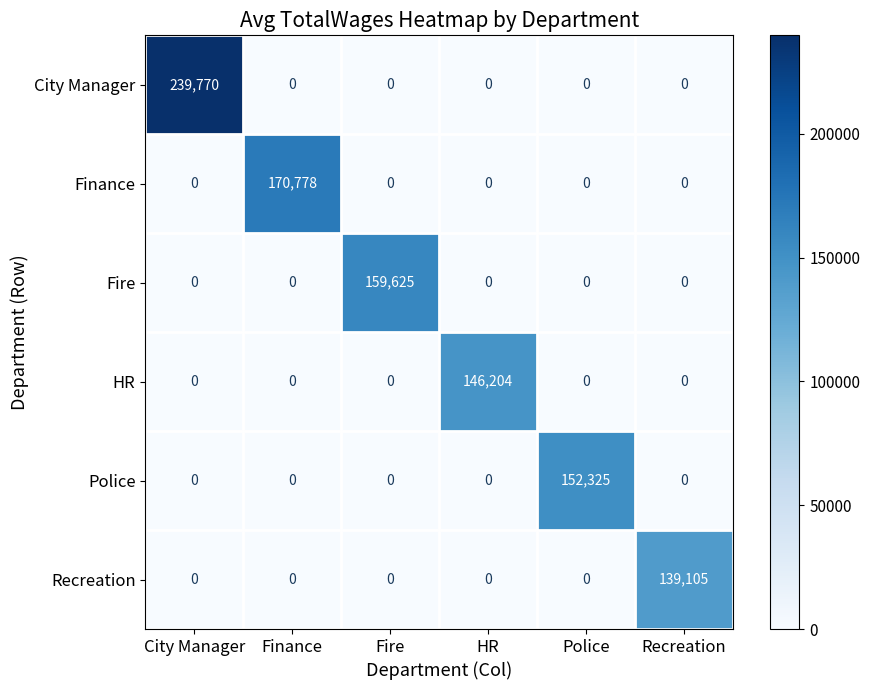

How many distinct data groups are displayed?

6